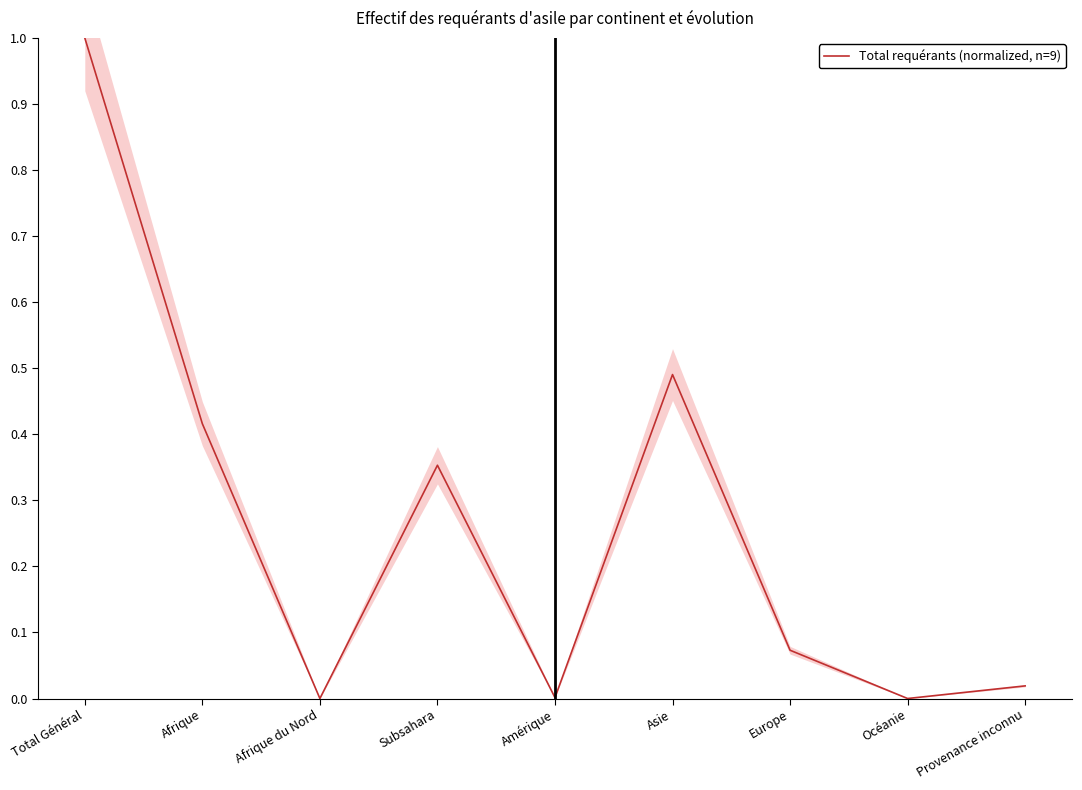

List the labels in order of value, largest first.

Total Général, Asie, Afrique, Subsahara, Europe, Provenance inconnu, Amérique, Afrique du Nord, Océanie